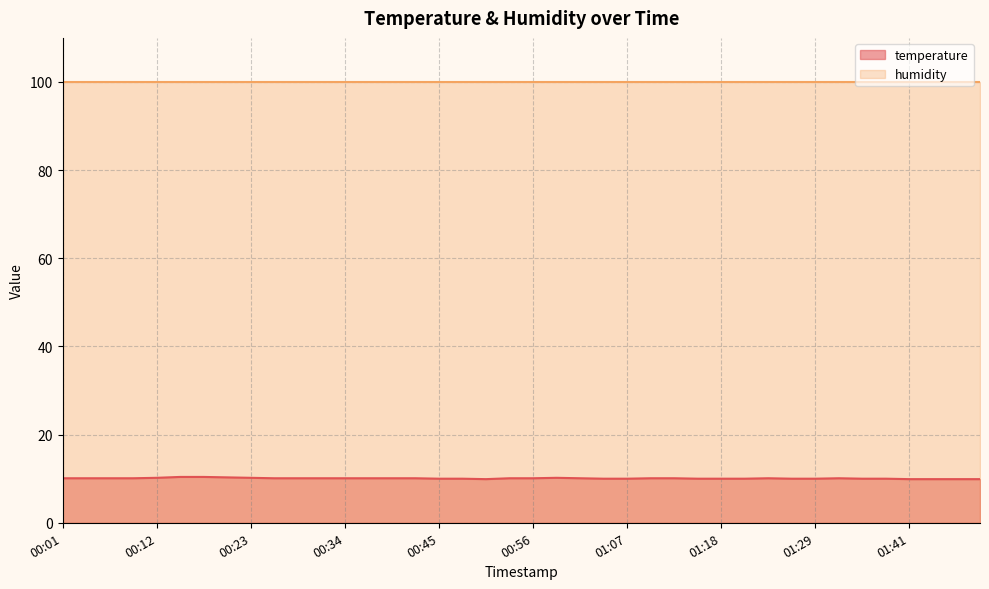

Rank the categories by value from highest to lowest.

00:15, 00:18, 00:21, 00:12, 00:23, 00:59, 00:01, 00:04, 00:07, 00:10, 00:26, 00:29, 00:32, 00:34, 00:37, 00:40, 00:42, 00:53, 00:56, 01:02, 01:10, 01:13, 01:24, 01:32, 00:45, 00:48, 01:04, 01:07, 01:15, 01:18, 01:21, 01:26, 01:29, 01:35, 01:38, 00:51, 01:41, 01:43, 01:46, 01:49